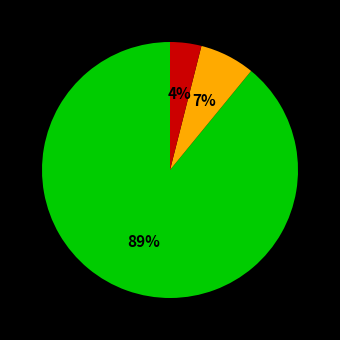

Is there any slice that represents more than half of the pie?

Yes